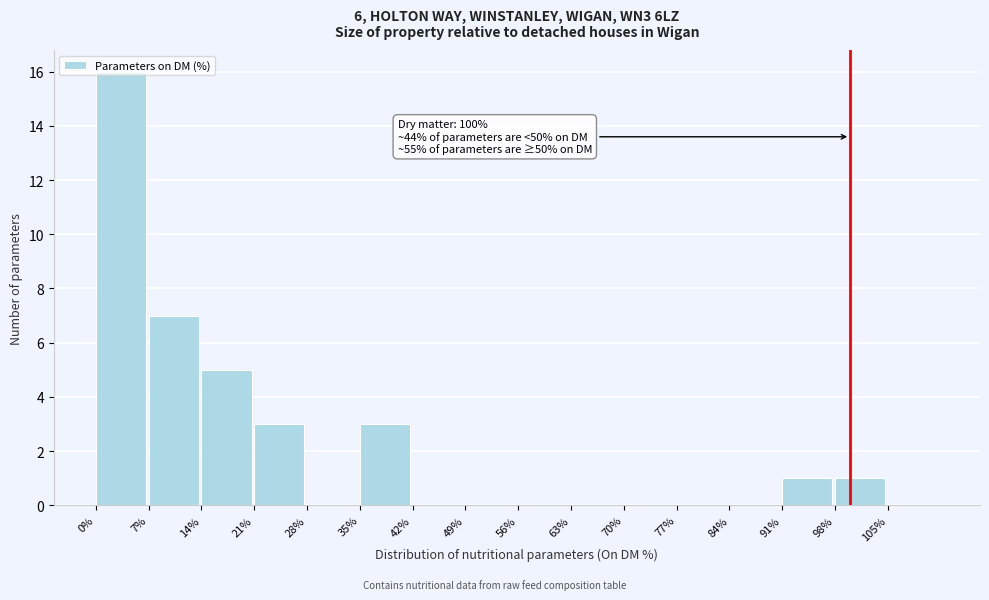

Which range on the x-axis has the tallest bar?

0 to 7